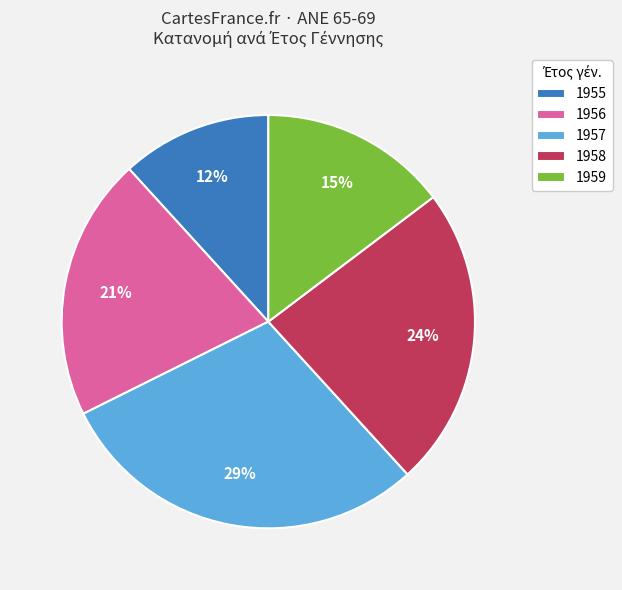

To the nearest percent, what is the combined percentage of 1955 and 1957?

41%